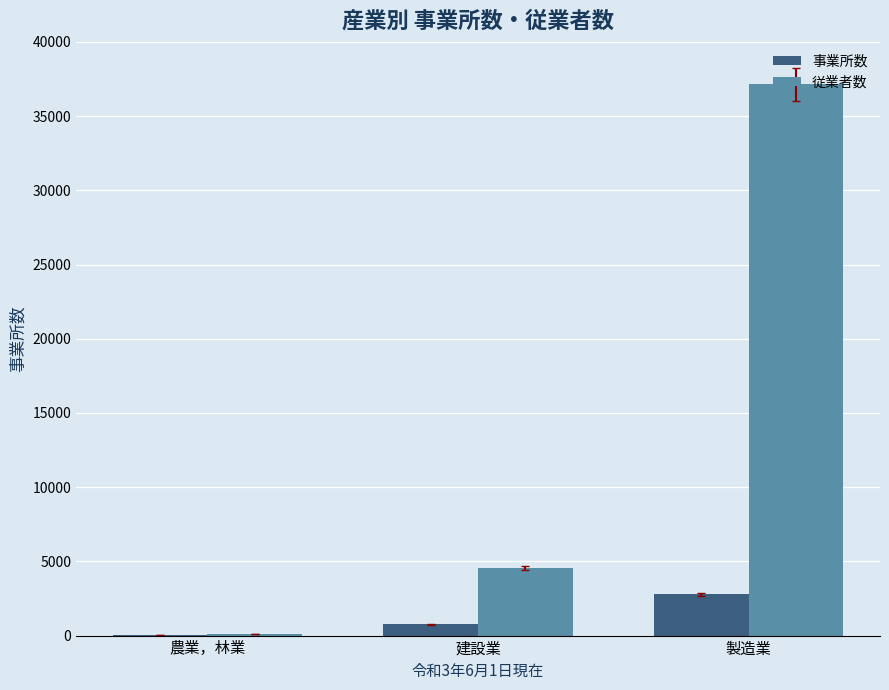

Is the value of 事業所数 at 製造業 greater than the value of 従業者数 at 製造業?

No